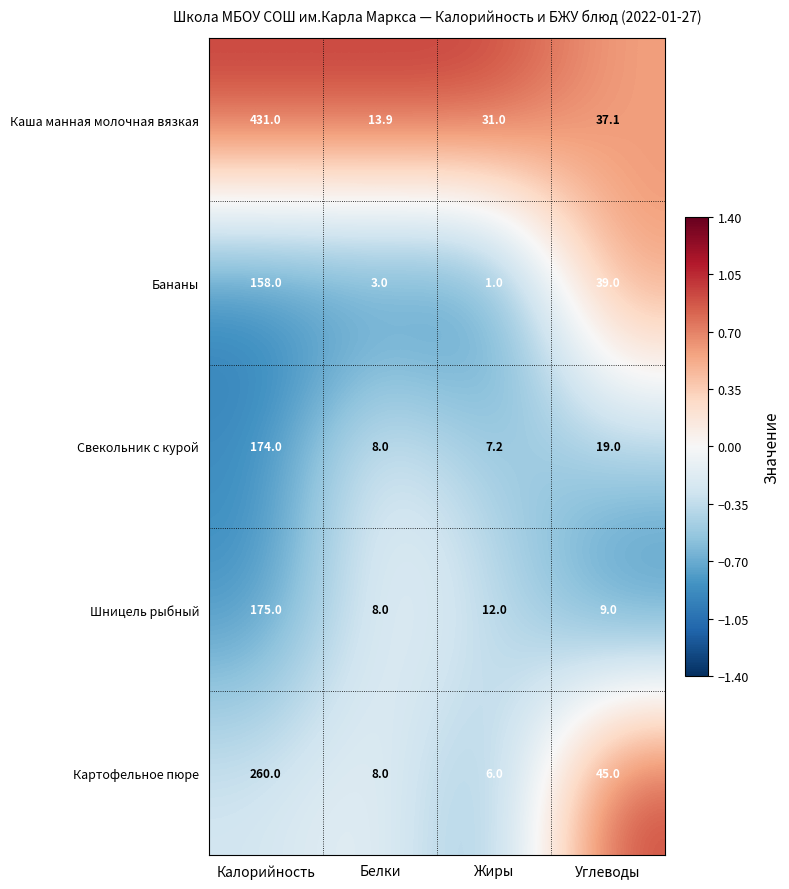

Which series has the largest total across all categories?

Каша манная молочная вязкая